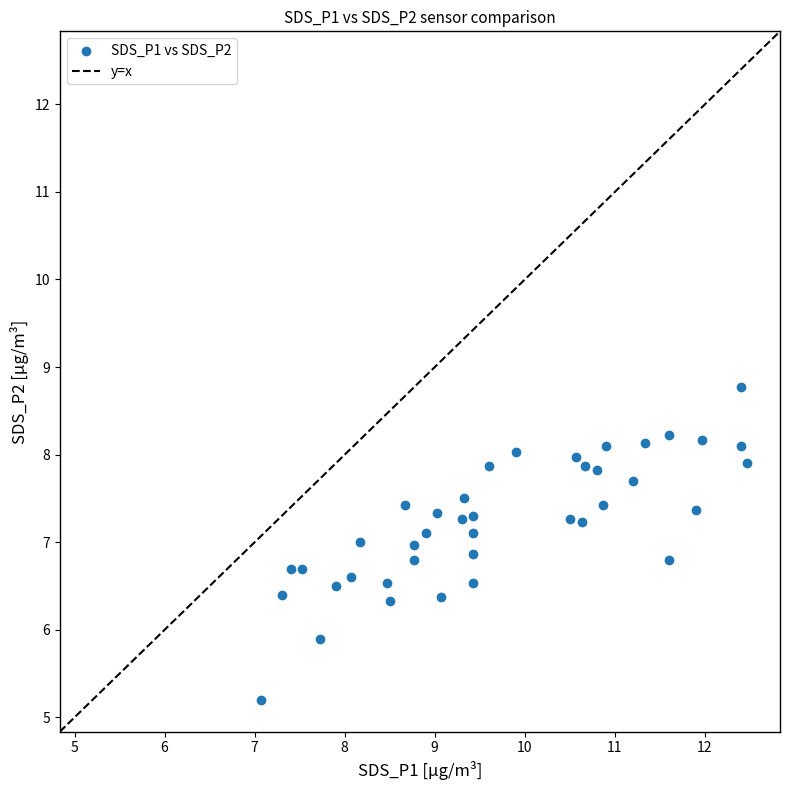

What Y value in the scatter plot is closest to 6?

5.9